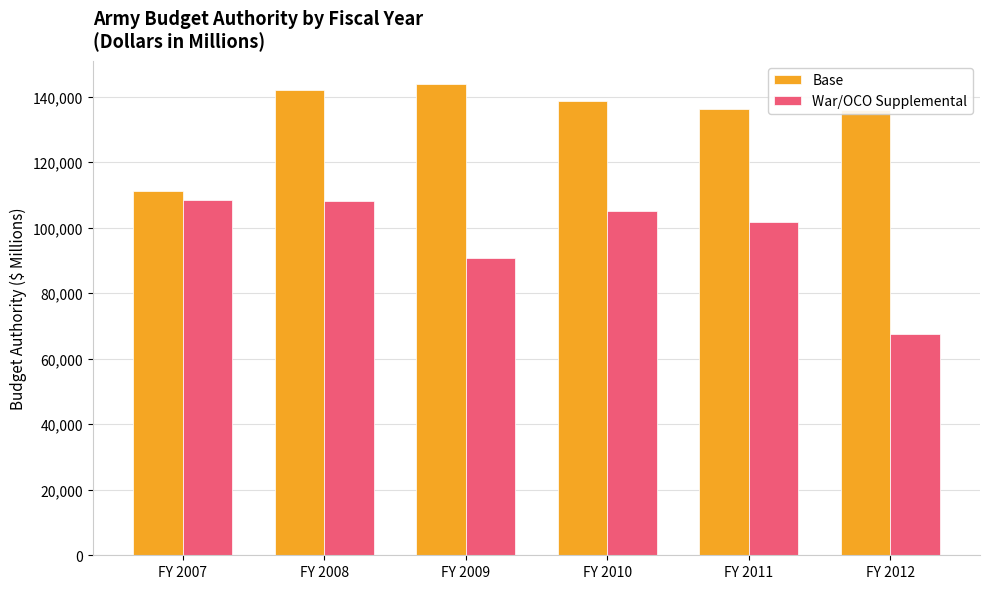

What are all the series names shown in the legend?

Base, War/OCO Supplemental